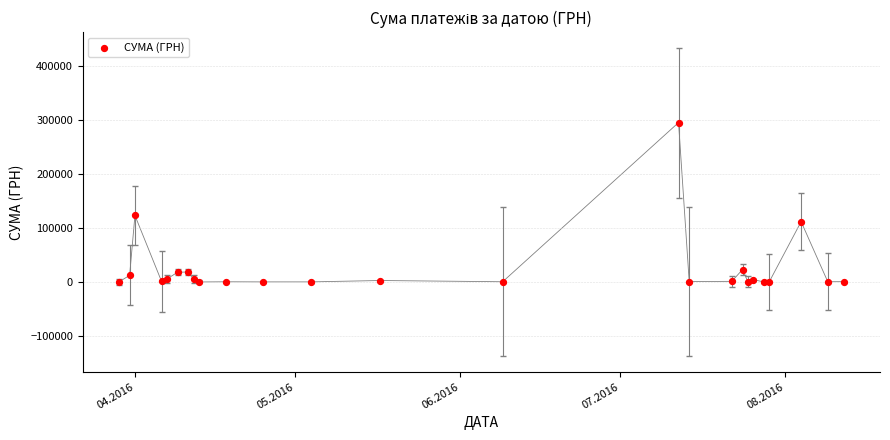

What Y value in the scatter plot is closest to 147868?

123491.9